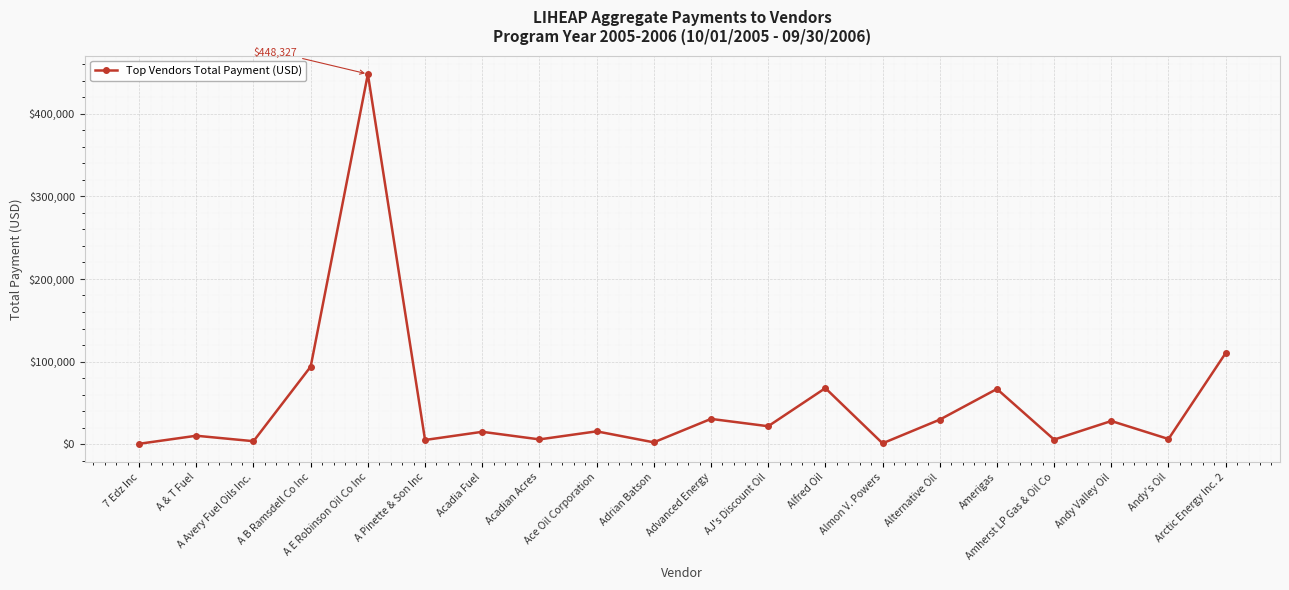

At which label does the data first exceed 15386?

A B Ramsdell Co Inc